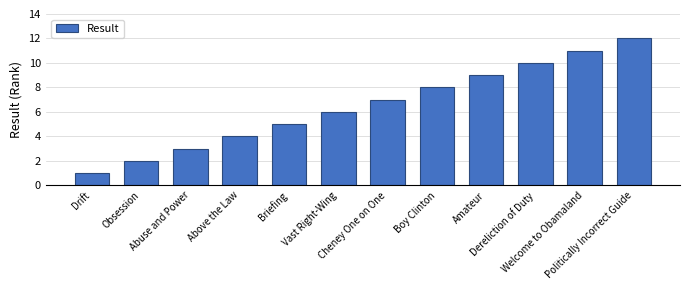

Approximately how many times larger is the value at Above the Law compared to Dereliction of Duty?

0.4